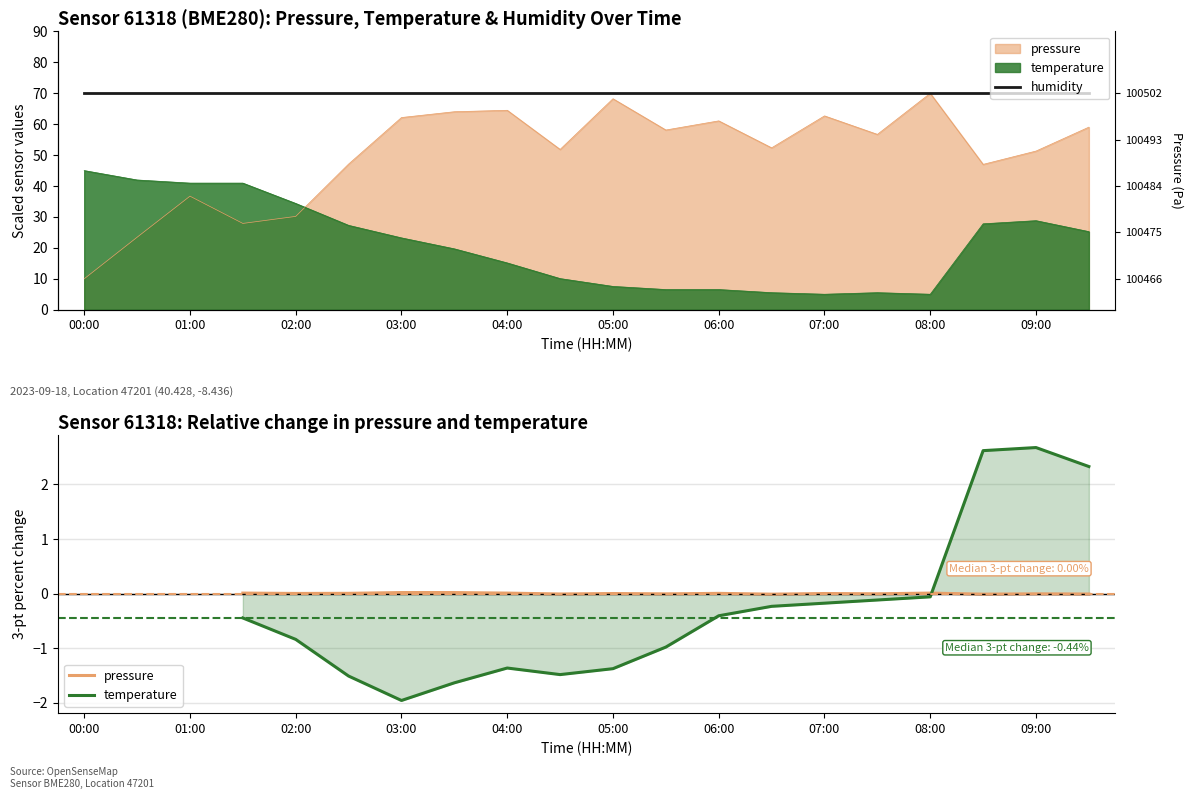

Between 09:00 and 19, which series saw the biggest shift?

temperature